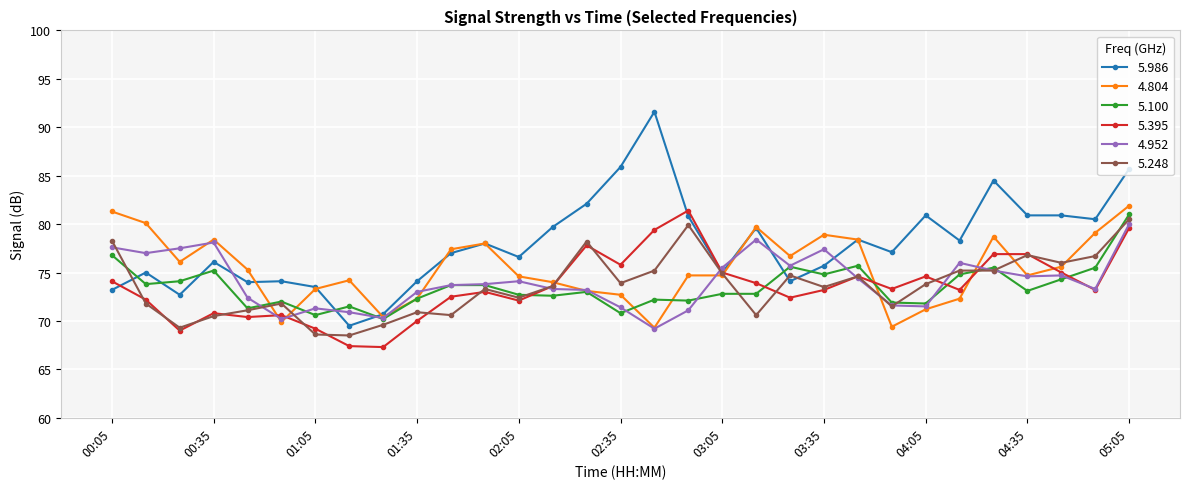

After their last crossing, which series has the higher values: 4.804 or 5.248?

4.804